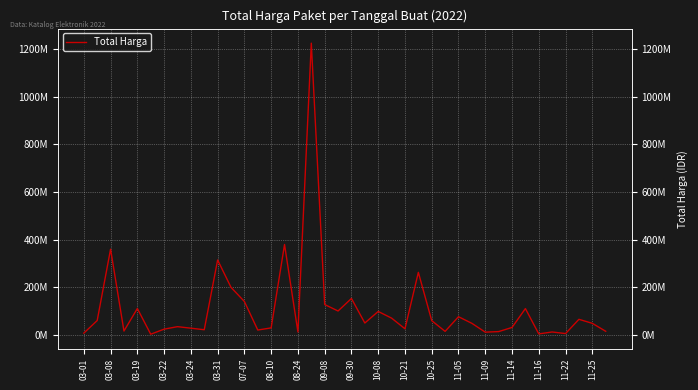

How many lines are shown in the chart?

1